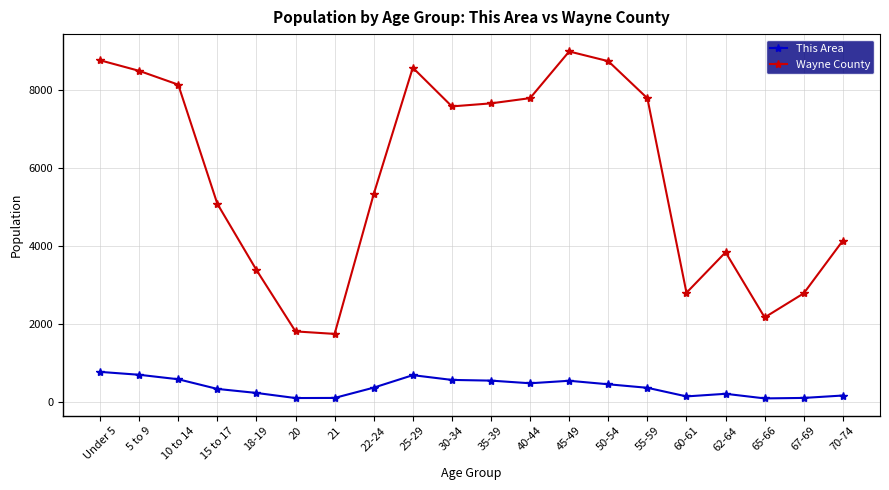

What is the difference between the maximum and second lowest values in the Wayne County series?

7179